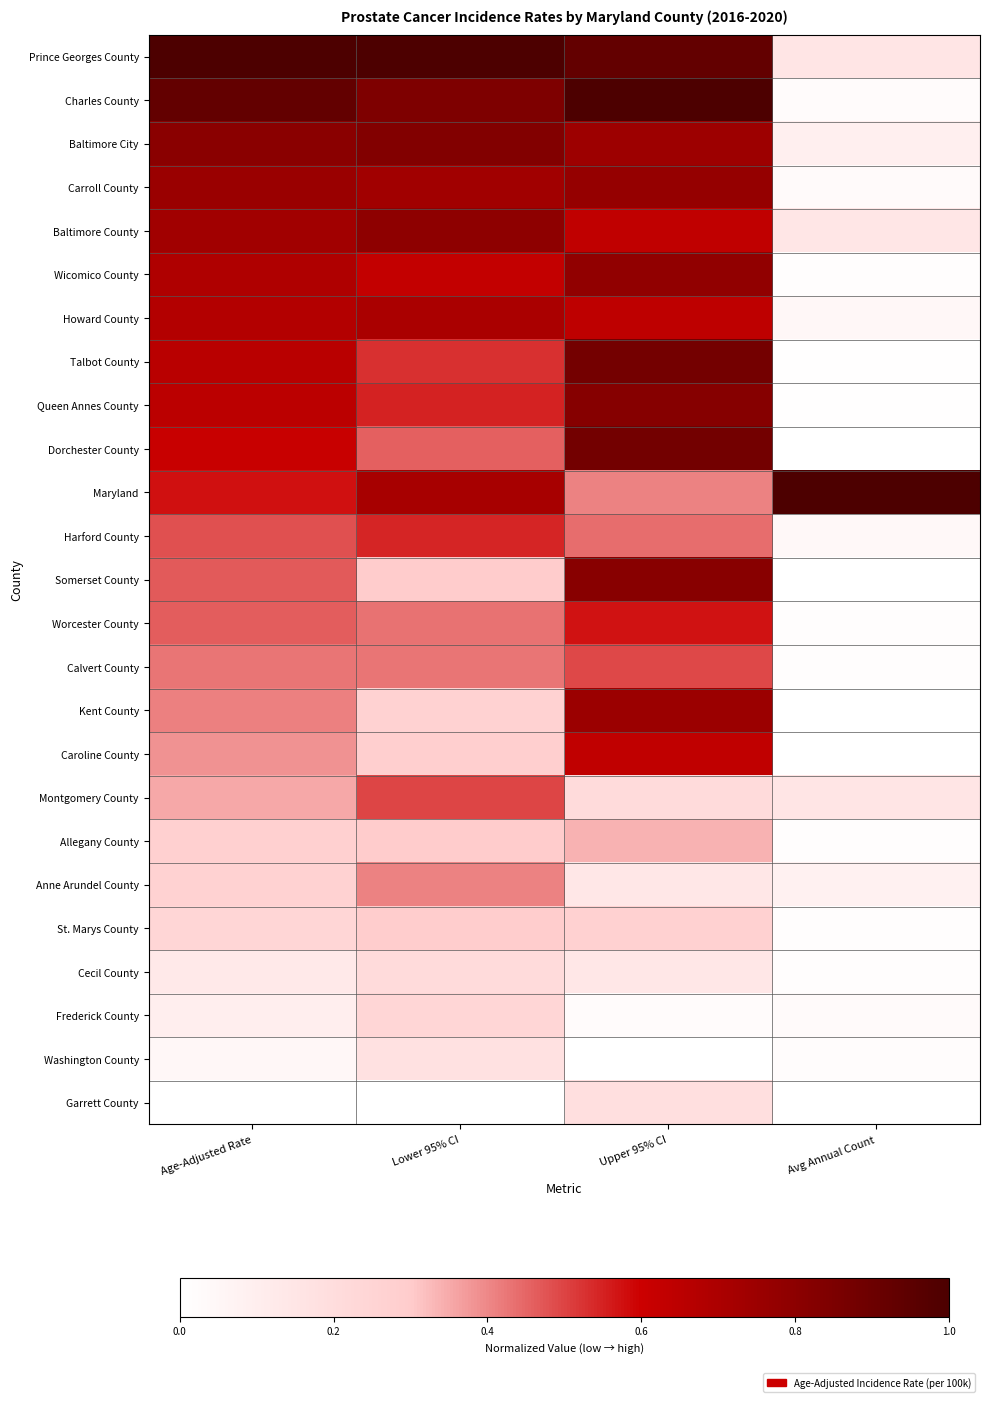

Reading right to left, extract all data points from this chart.

Prince Georges County: Avg Annual Count=0.2	Upper 95% CI=0.9	Lower 95% CI=1.0	Age-Adjusted Rate=1.0
Charles County: Avg Annual Count=0.0	Upper 95% CI=1.0	Lower 95% CI=0.8	Age-Adjusted Rate=0.9
Baltimore City: Avg Annual Count=0.1	Upper 95% CI=0.7	Lower 95% CI=0.8	Age-Adjusted Rate=0.8
Carroll County: Avg Annual Count=0.0	Upper 95% CI=0.8	Lower 95% CI=0.7	Age-Adjusted Rate=0.8
Baltimore County: Avg Annual Count=0.1	Upper 95% CI=0.6	Lower 95% CI=0.8	Age-Adjusted Rate=0.7
Wicomico County: Avg Annual Count=0.0	Upper 95% CI=0.8	Lower 95% CI=0.6	Age-Adjusted Rate=0.7
Howard County: Avg Annual Count=0.0	Upper 95% CI=0.6	Lower 95% CI=0.7	Age-Adjusted Rate=0.7
Talbot County: Avg Annual Count=0.0	Upper 95% CI=0.9	Lower 95% CI=0.5	Age-Adjusted Rate=0.7
Queen Annes County: Avg Annual Count=0.0	Upper 95% CI=0.8	Lower 95% CI=0.5	Age-Adjusted Rate=0.7
Dorchester County: Avg Annual Count=0.0	Upper 95% CI=0.9	Lower 95% CI=0.5	Age-Adjusted Rate=0.6
Maryland: Avg Annual Count=1.0	Upper 95% CI=0.4	Lower 95% CI=0.7	Age-Adjusted Rate=0.6
Harford County: Avg Annual Count=0.0	Upper 95% CI=0.4	Lower 95% CI=0.5	Age-Adjusted Rate=0.5
Somerset County: Avg Annual Count=0.0	Upper 95% CI=0.8	Lower 95% CI=0.3	Age-Adjusted Rate=0.5
Worcester County: Avg Annual Count=0.0	Upper 95% CI=0.6	Lower 95% CI=0.4	Age-Adjusted Rate=0.5
Calvert County: Avg Annual Count=0.0	Upper 95% CI=0.5	Lower 95% CI=0.4	Age-Adjusted Rate=0.4
Kent County: Avg Annual Count=0.0	Upper 95% CI=0.8	Lower 95% CI=0.3	Age-Adjusted Rate=0.4
Caroline County: Avg Annual Count=0.0	Upper 95% CI=0.6	Lower 95% CI=0.3	Age-Adjusted Rate=0.4
Montgomery County: Avg Annual Count=0.2	Upper 95% CI=0.2	Lower 95% CI=0.5	Age-Adjusted Rate=0.4
Allegany County: Avg Annual Count=0.0	Upper 95% CI=0.3	Lower 95% CI=0.3	Age-Adjusted Rate=0.3
Anne Arundel County: Avg Annual Count=0.1	Upper 95% CI=0.1	Lower 95% CI=0.4	Age-Adjusted Rate=0.3
St. Marys County: Avg Annual Count=0.0	Upper 95% CI=0.3	Lower 95% CI=0.3	Age-Adjusted Rate=0.2
Cecil County: Avg Annual Count=0.0	Upper 95% CI=0.1	Lower 95% CI=0.2	Age-Adjusted Rate=0.1
Frederick County: Avg Annual Count=0.0	Upper 95% CI=0.0	Lower 95% CI=0.2	Age-Adjusted Rate=0.1
Washington County: Avg Annual Count=0.0	Upper 95% CI=0.0	Lower 95% CI=0.2	Age-Adjusted Rate=0.0
Garrett County: Avg Annual Count=0.0	Upper 95% CI=0.2	Lower 95% CI=0.0	Age-Adjusted Rate=0.0